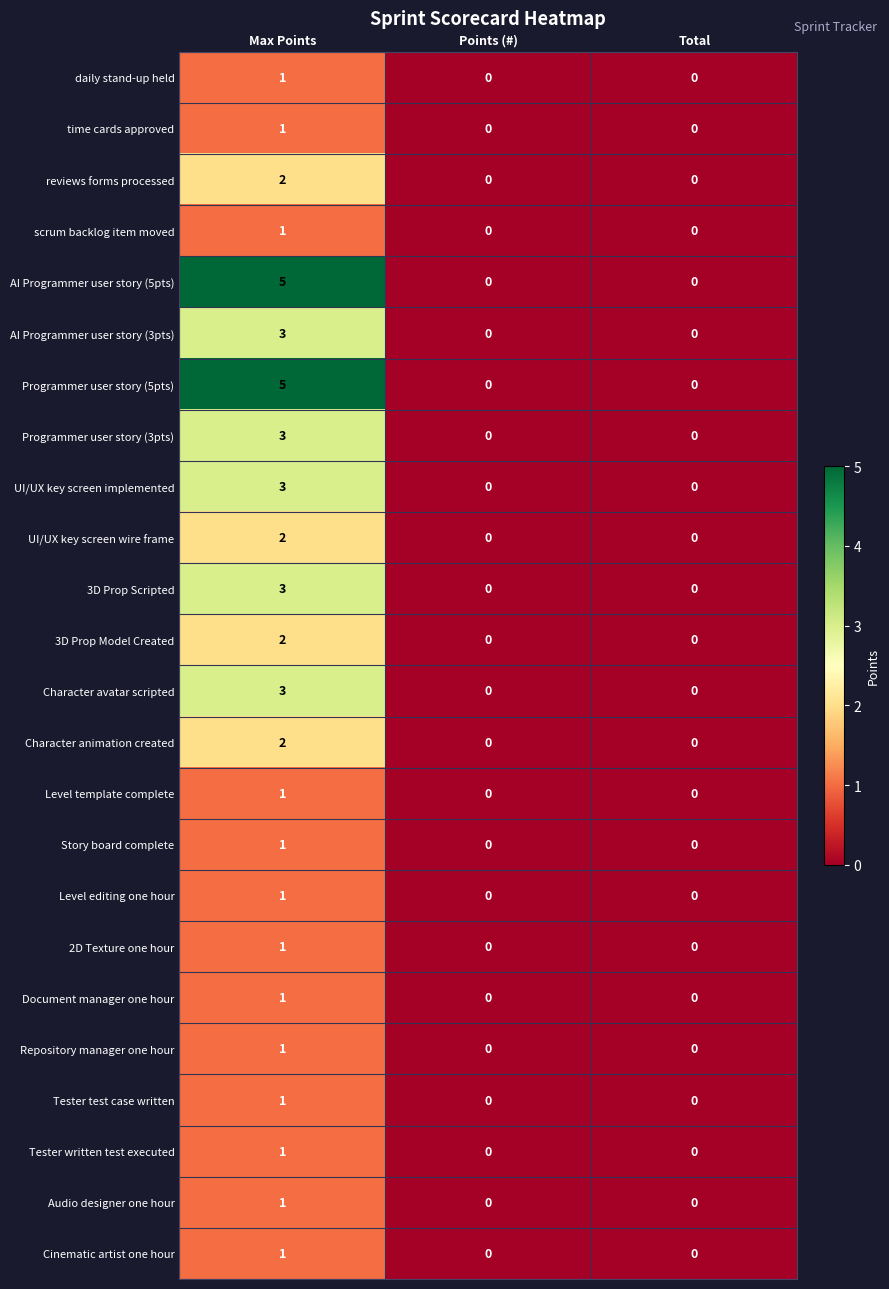

Is it true that time cards approved equals 0 at Points (#)?

True